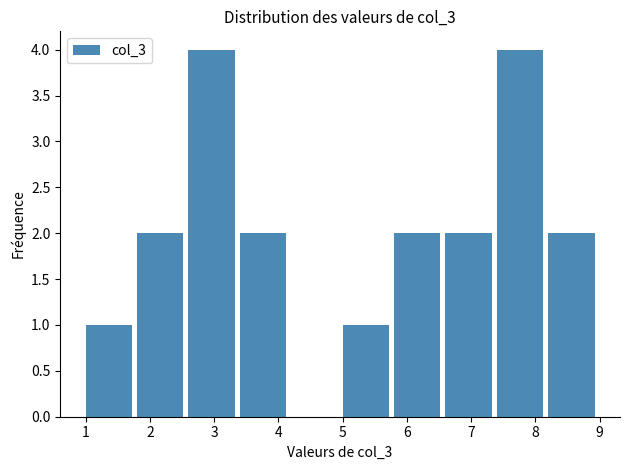

Reading left to right, transcribe this chart: for each bar, give the range it covers on the x-axis and its height. The values are not printed on the chart, so give them approximately, as read against the axis.

1.0 to 1.8: 1
1.8 to 2.6: 2
2.6 to 3.4: 4
3.4 to 4.2: 2
4.2 to 5.0: 0
5.0 to 5.8: 1
5.8 to 6.6: 2
6.6 to 7.4: 2
7.4 to 8.2: 4
8.2 to 9.0: 2